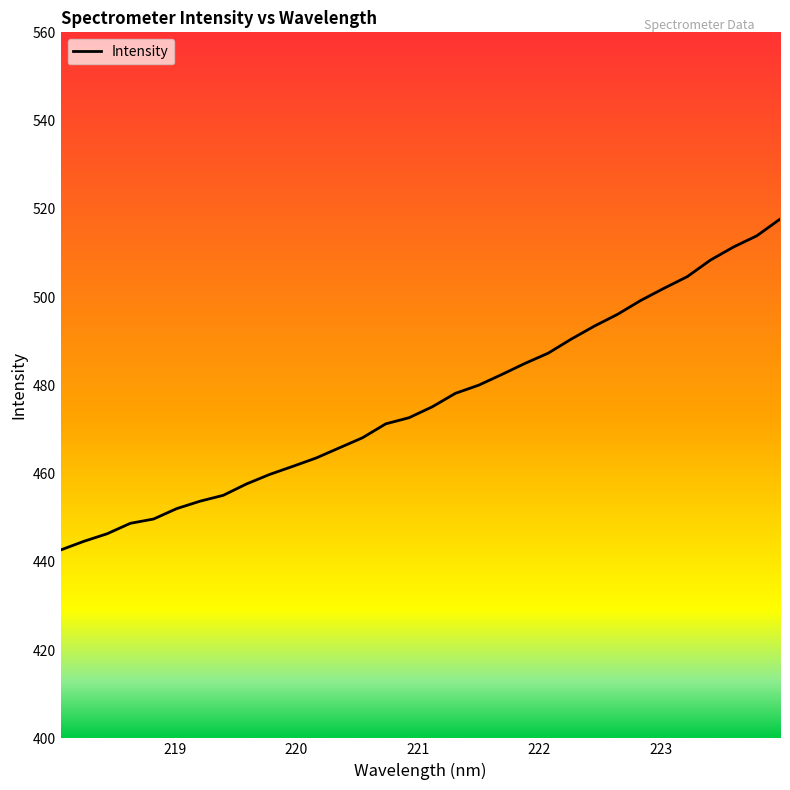

What is the maximum value shown in the chart?

517.7